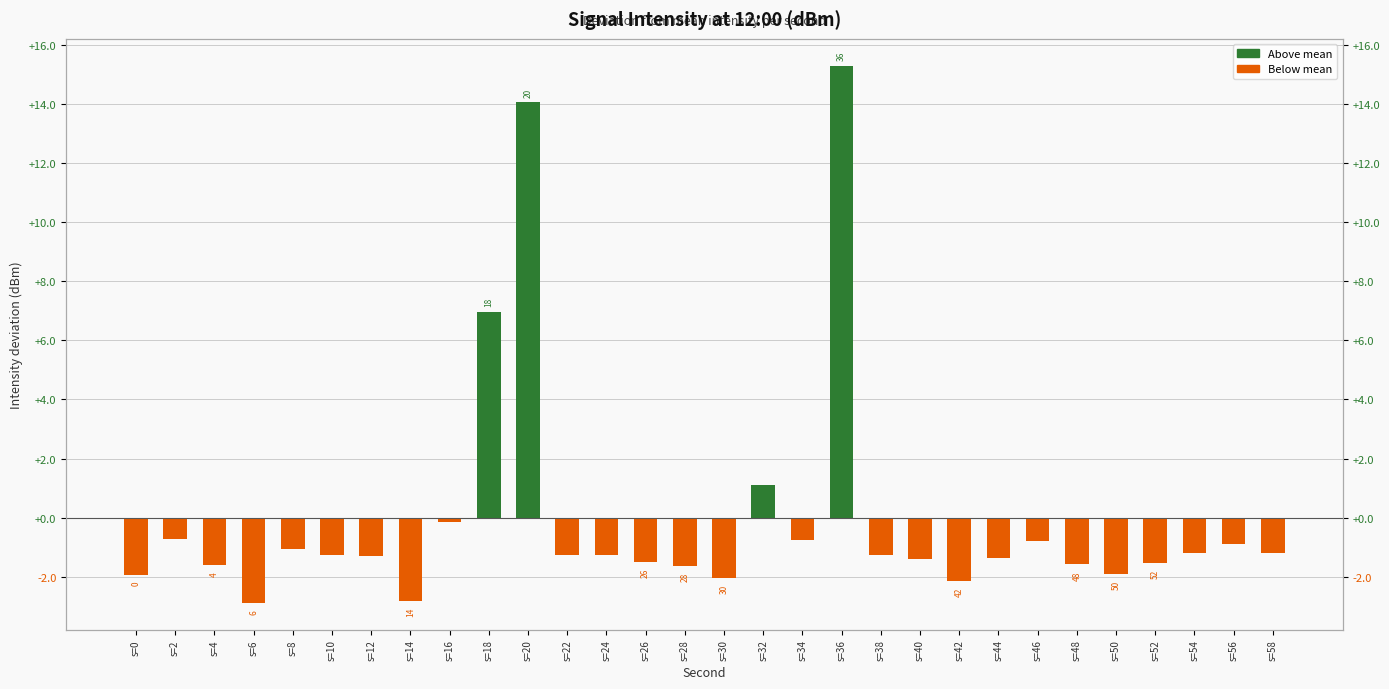

What is the sum of all Above mean values?

37.4